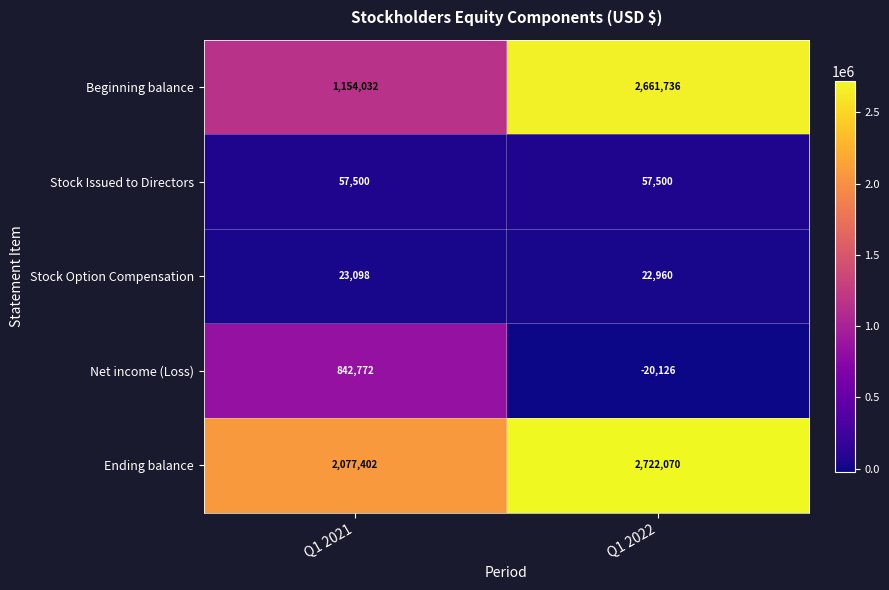

At which category is the sum across all series the highest?

Q1 2022